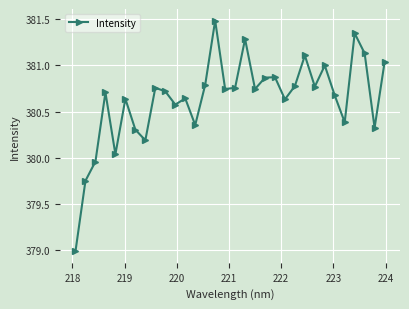

How many interior local peaks (higher than both neighbors) does the data have?

10